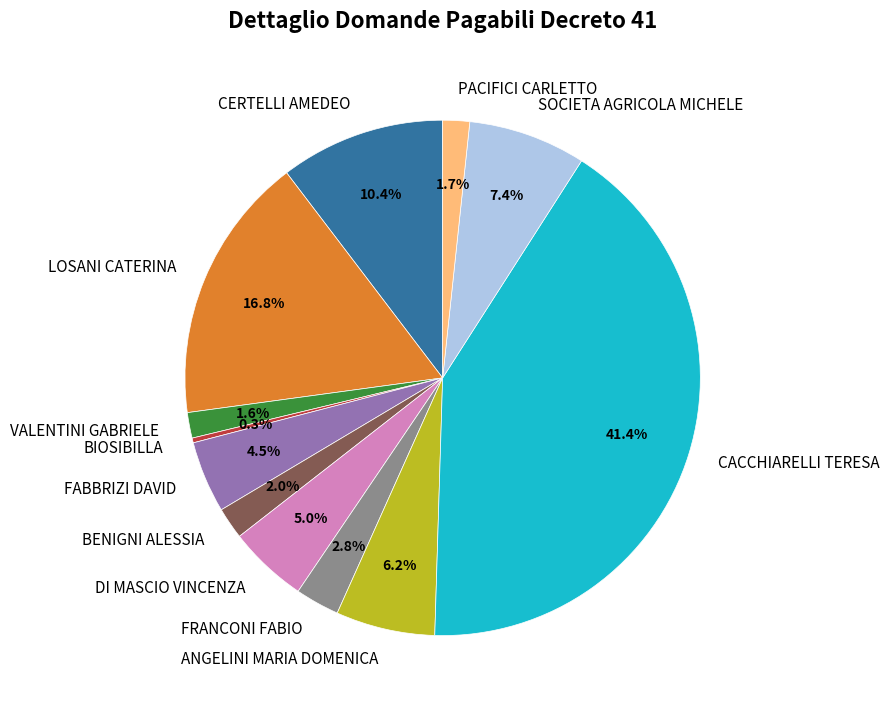

To the nearest percent, what percentage of the pie is CERTELLI AMEDEO?

10%